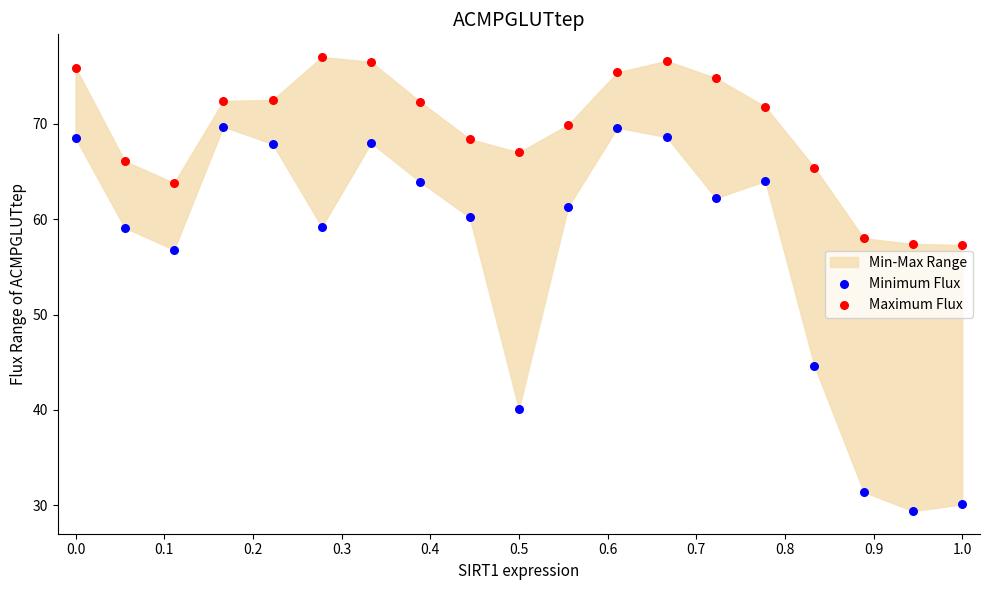

Which series reaches the maximum Y coordinate?

Maximum Flux